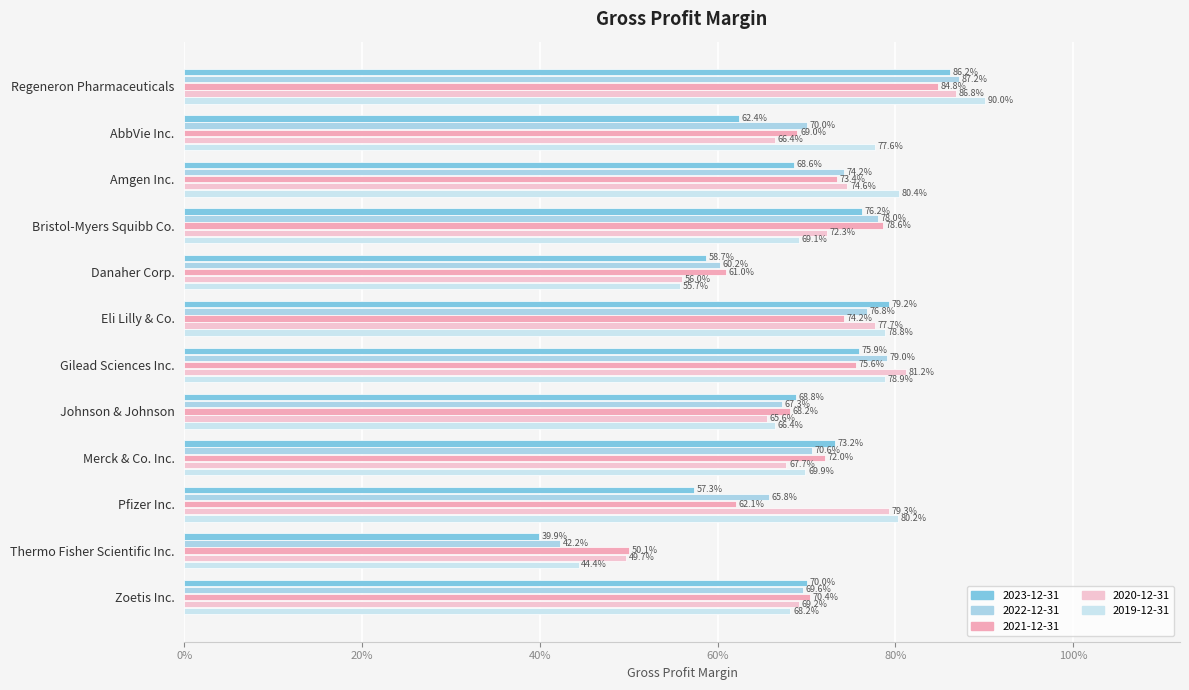

Which series has the widest spread of values?

2023-12-31